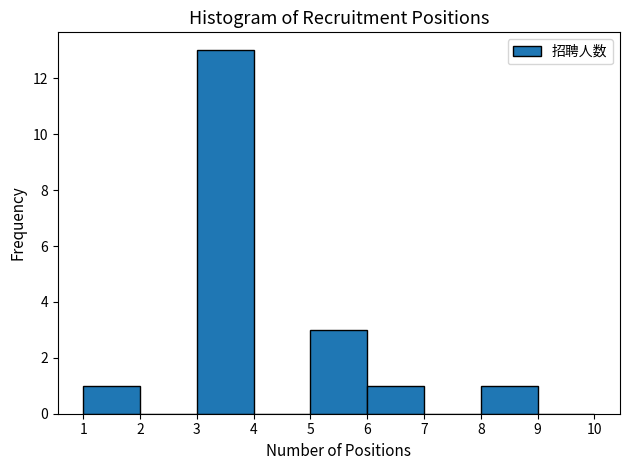

What is the height of the bar covering 6 to 7 on the x-axis? The values are not printed on the chart, so give them approximately, as read against the axis.

1